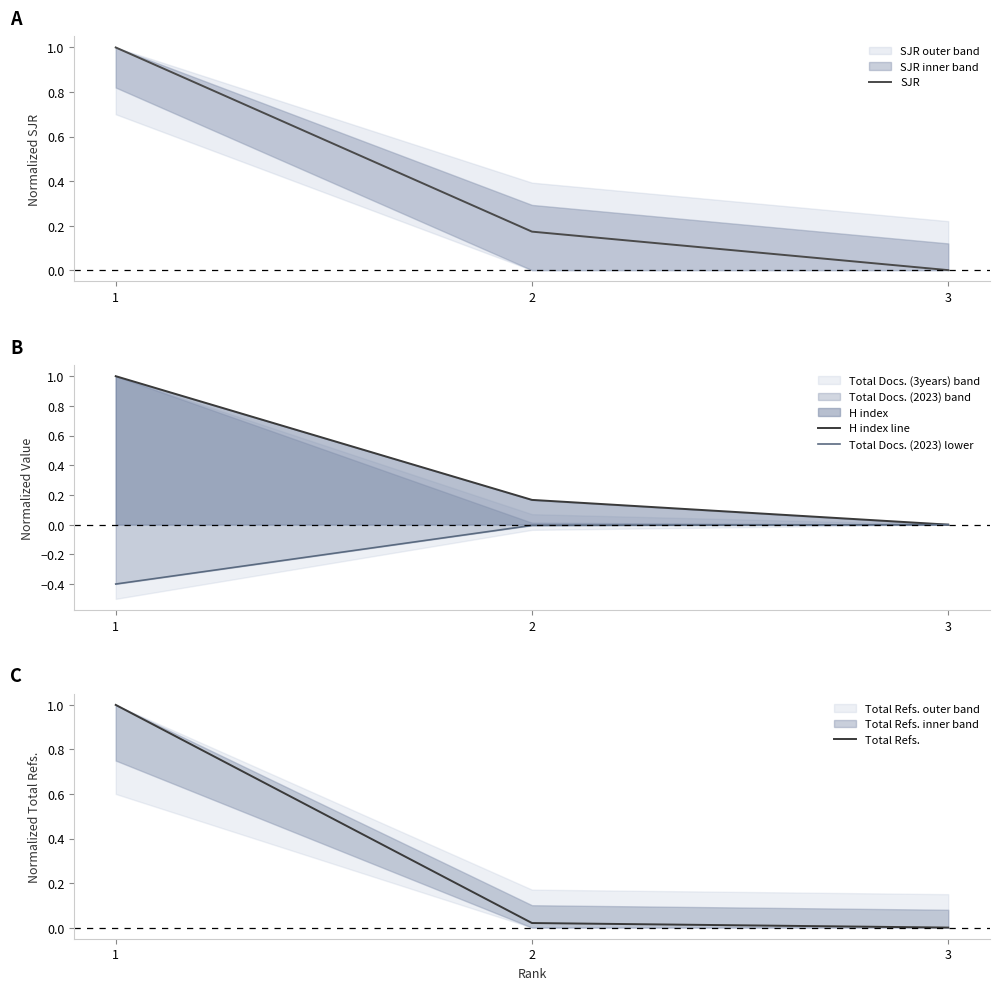

Which category has the highest value in the Total Refs. series?

1